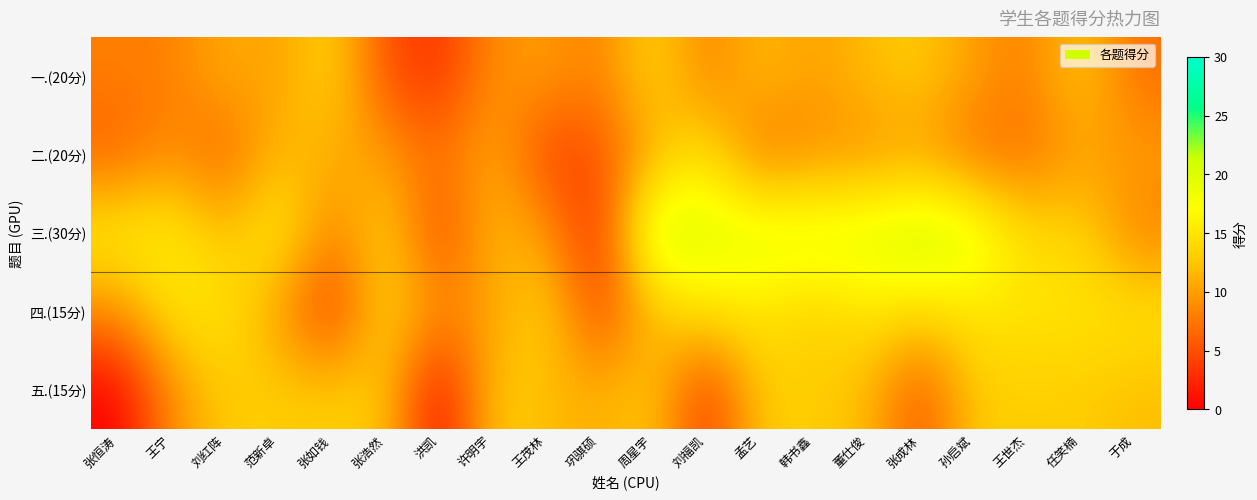

Reading right to left, extract all data points from this chart.

一.(20分): 于成=7	任笑楠=13	王世杰=8	孙启斌=10	张成林=13	董仕俊=12	韩书鑫=10	孟艺=12	刘福凯=8	周星宇=14	巩骐硕=8	王茂林=10	许明宇=9	洪凯=3	张浩然=5	张如钱=14	范新卓=10	刘红阵=11	王宁=8	张恒涛=8
二.(20分): 于成=10	任笑楠=10	王世杰=7	孙启斌=7	张成林=10	董仕俊=9	韩书鑫=9	孟艺=7	刘福凯=15	周星宇=11	巩骐硕=5	王茂林=4	许明宇=11	洪凯=7	张浩然=10	张如钱=11	范新卓=12	刘红阵=6	王宁=9	张恒涛=6
三.(30分): 于成=8	任笑楠=14	王世杰=14	孙启斌=20	张成林=22	董仕俊=20	韩书鑫=20	孟艺=20	刘福凯=20	周星宇=22	巩骐硕=2	王茂林=10	许明宇=12	洪凯=4	张浩然=14	张如钱=8	范新卓=16	刘红阵=12	王宁=16	张恒涛=16
四.(15分): 于成=15	任笑楠=15	王世杰=15	孙启斌=15	张成林=14	董仕俊=15	韩书鑫=13	孟艺=15	刘福凯=15	周星宇=12	巩骐硕=4	王茂林=14	许明宇=10	洪凯=9	张浩然=14	张如钱=3	范新卓=10	刘红阵=15	王宁=15	张恒涛=9
五.(15分): 于成=12	任笑楠=13	王世杰=13	孙启斌=13	张成林=5	董仕俊=12	韩书鑫=13	孟艺=13	刘福凯=3	周星宇=13	巩骐硕=11	王茂林=12	许明宇=13	洪凯=0	张浩然=13	张如钱=13	范新卓=13	刘红阵=13	王宁=9	张恒涛=0